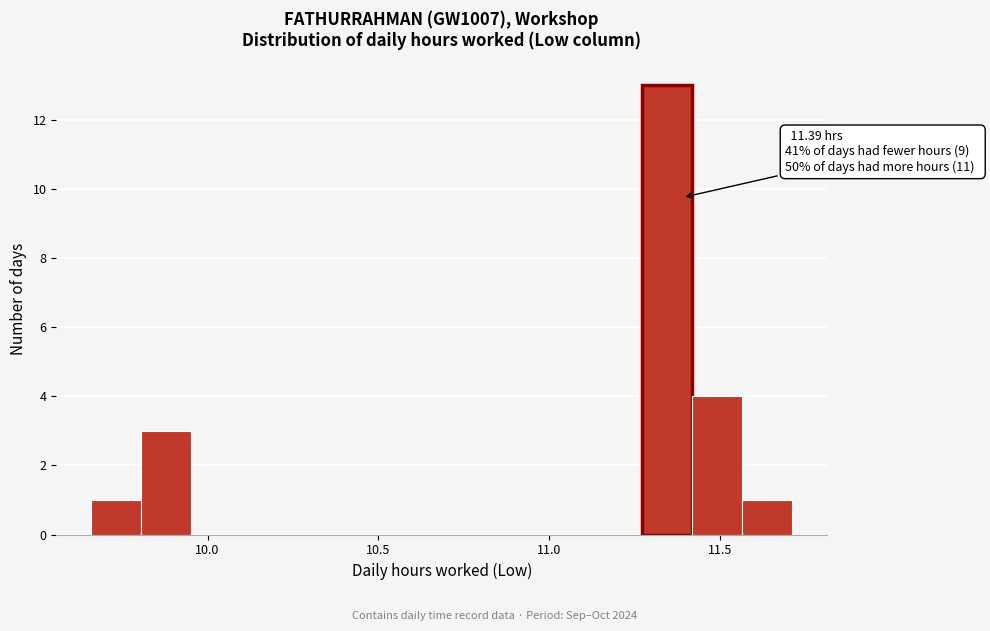

Around what value on the x-axis is the tallest bar? Give the approximate position of its centre, as read against the axis.

11.35